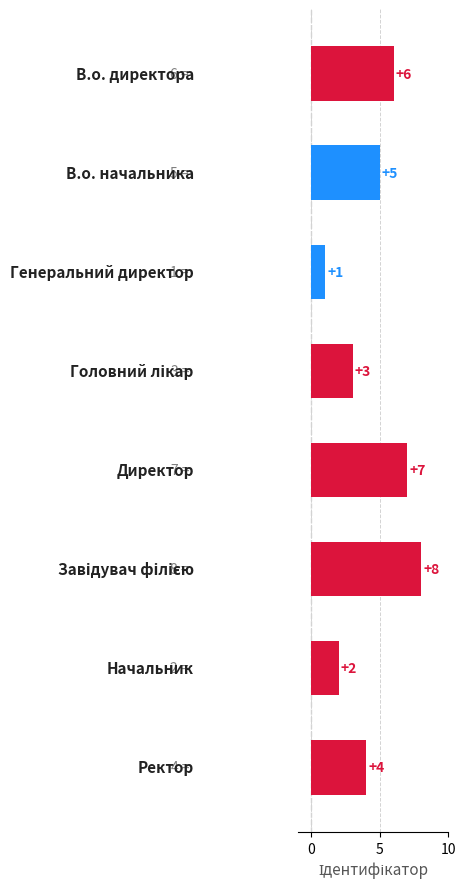

What is the value of the 7th bar from the top?

2